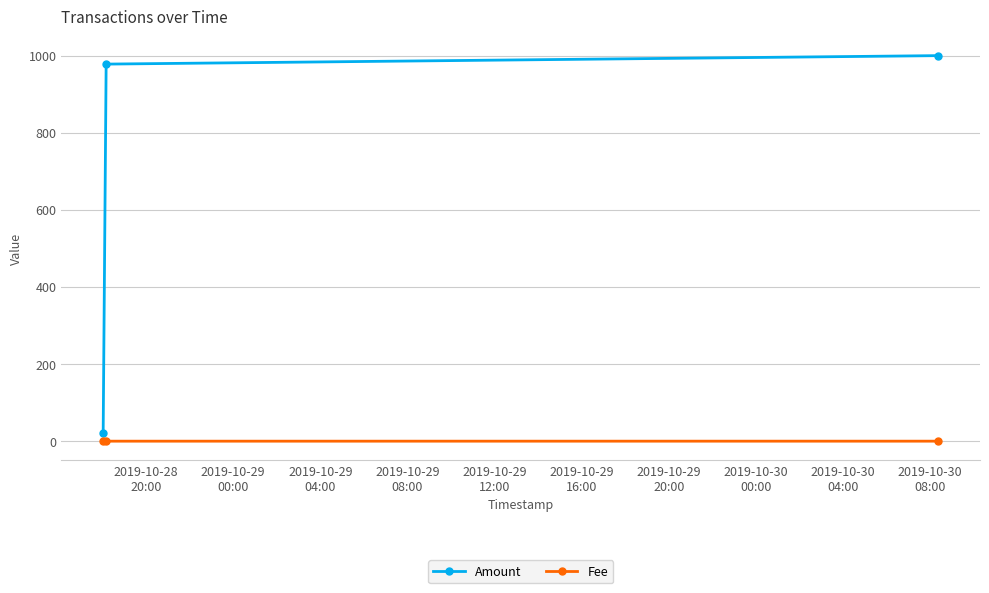

Rank the series by their average value, from highest to lowest.

Amount, Fee